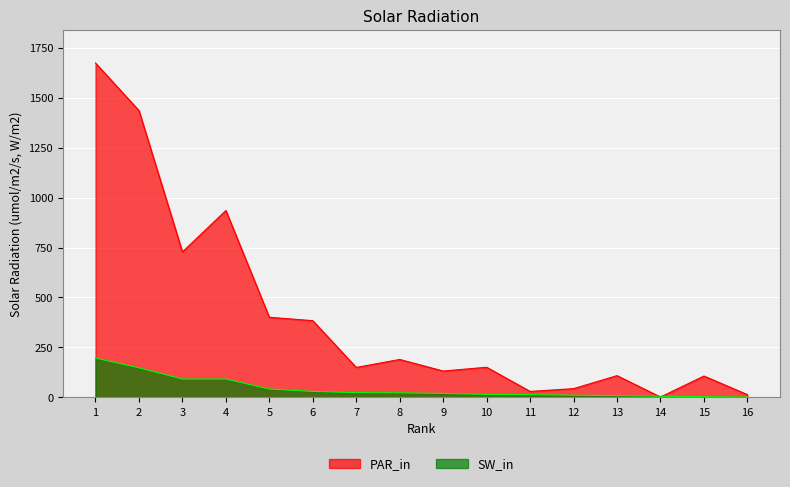

Which series has the largest total across all categories?

PAR_in